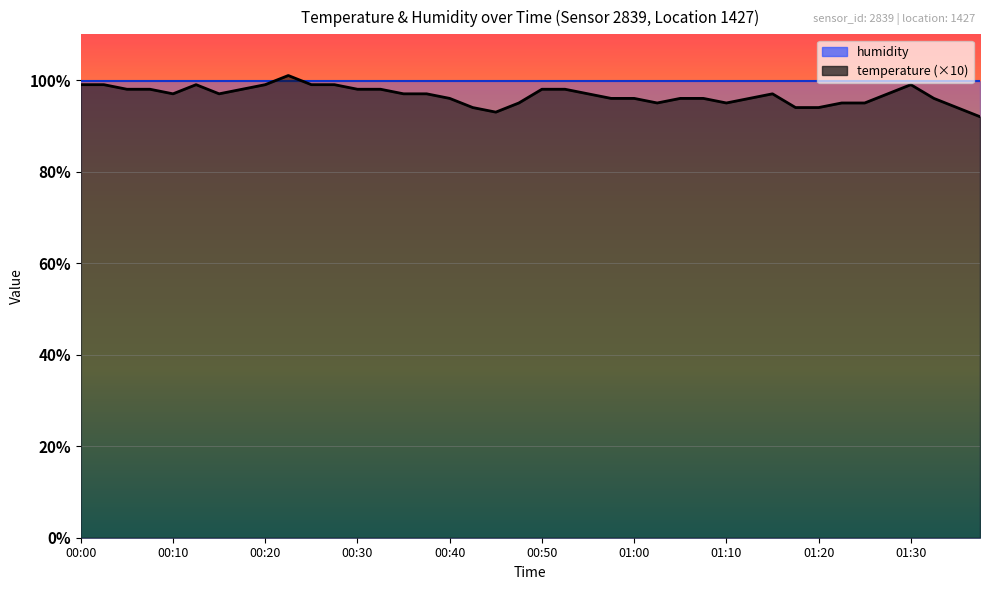

Which label corresponds to the smallest value in the chart?

01:37